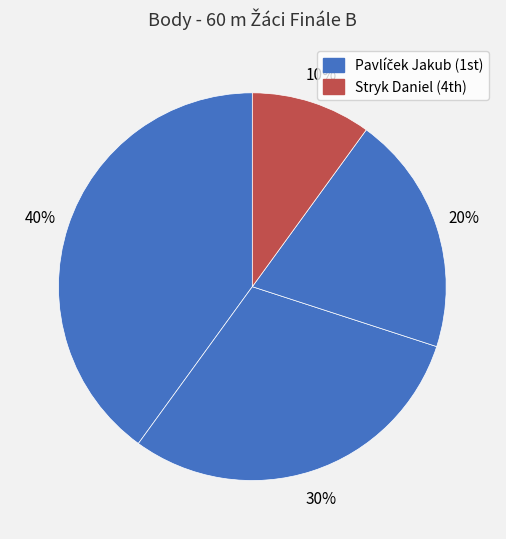

Count the number of slices in the pie.

4